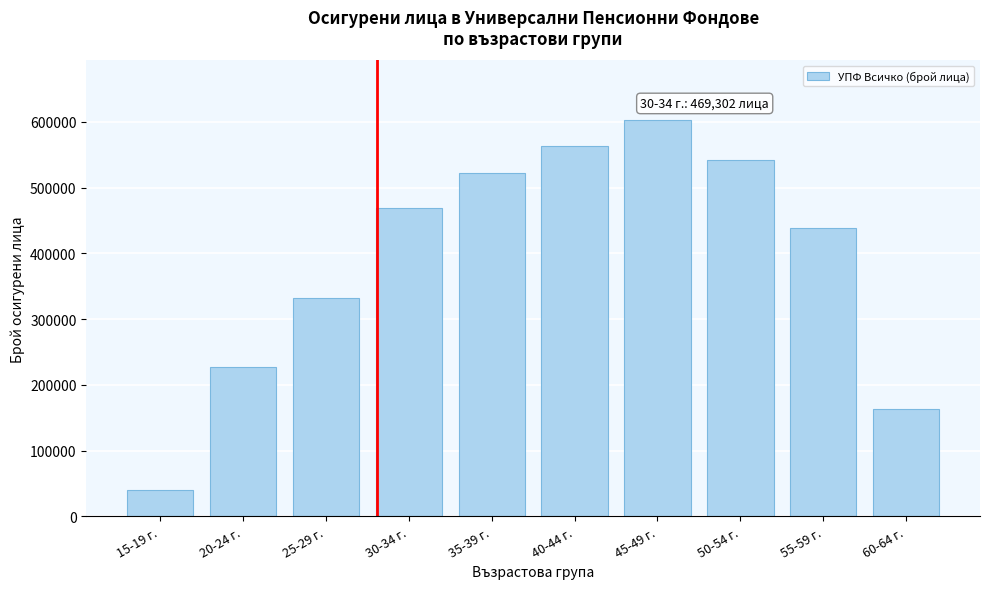

Reading left to right, transcribe all the data shown in this chart.

15-19 г.=39587	20-24 г.=226923	25-29 г.=332677	30-34 г.=469302	35-39 г.=522247	40-44 г.=562974	45-49 г.=603077	50-54 г.=542550	55-59 г.=439027	60-64 г.=162995